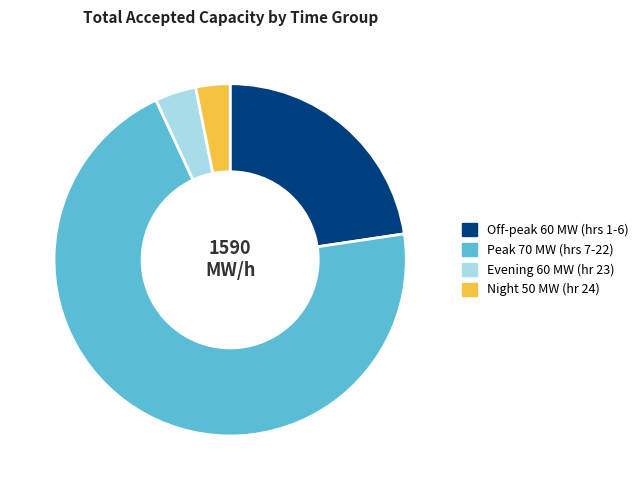

What is the largest slice in the pie chart?

Peak 70 MW (hrs 7-22)